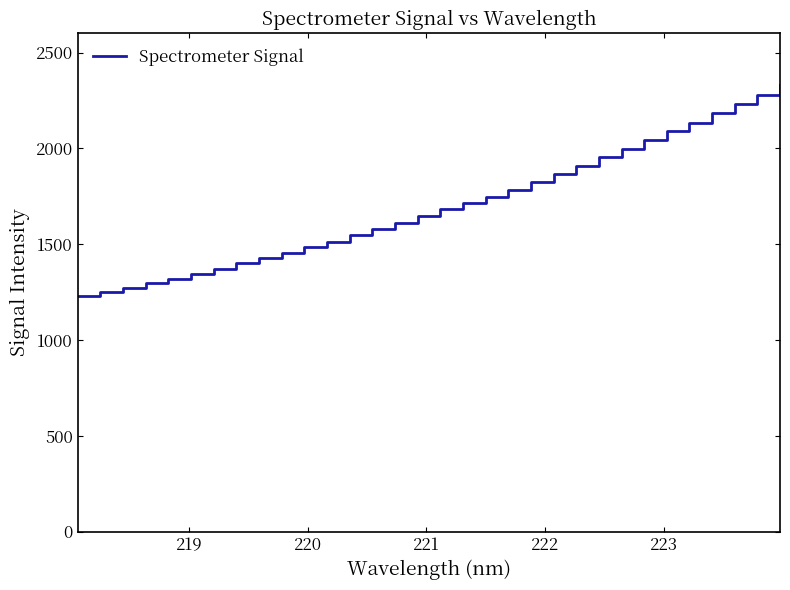

What is the difference between the maximum and minimum values?

1104.4